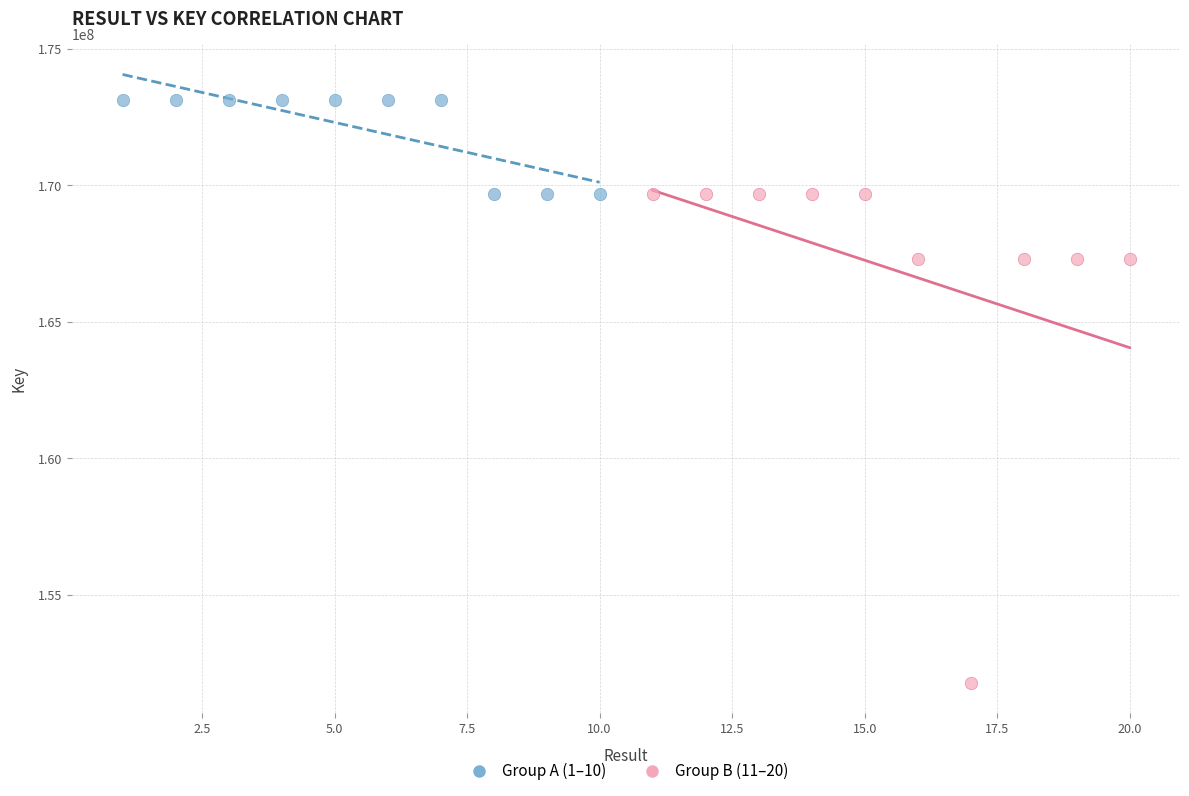

Which series has the largest Y range (max minus min)?

Group B (11–20)